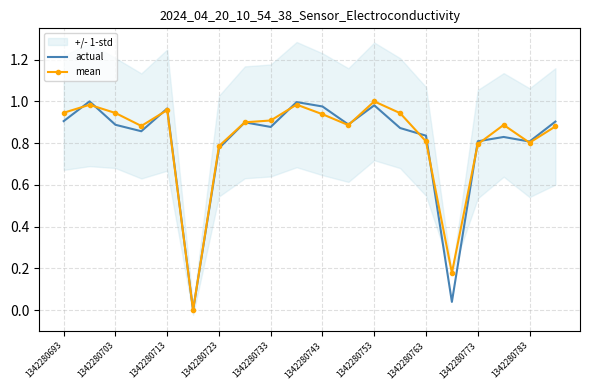

The mean series shows 1.7 at 1342280693. True or false?

False